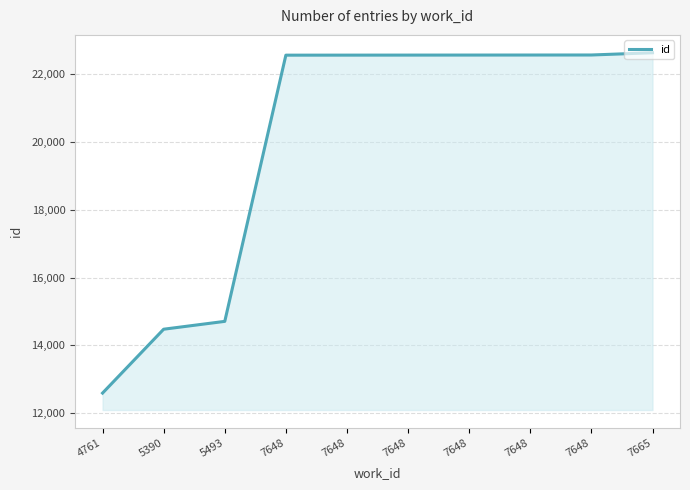

What is the sum of the values at 7648 and 4761?

35149